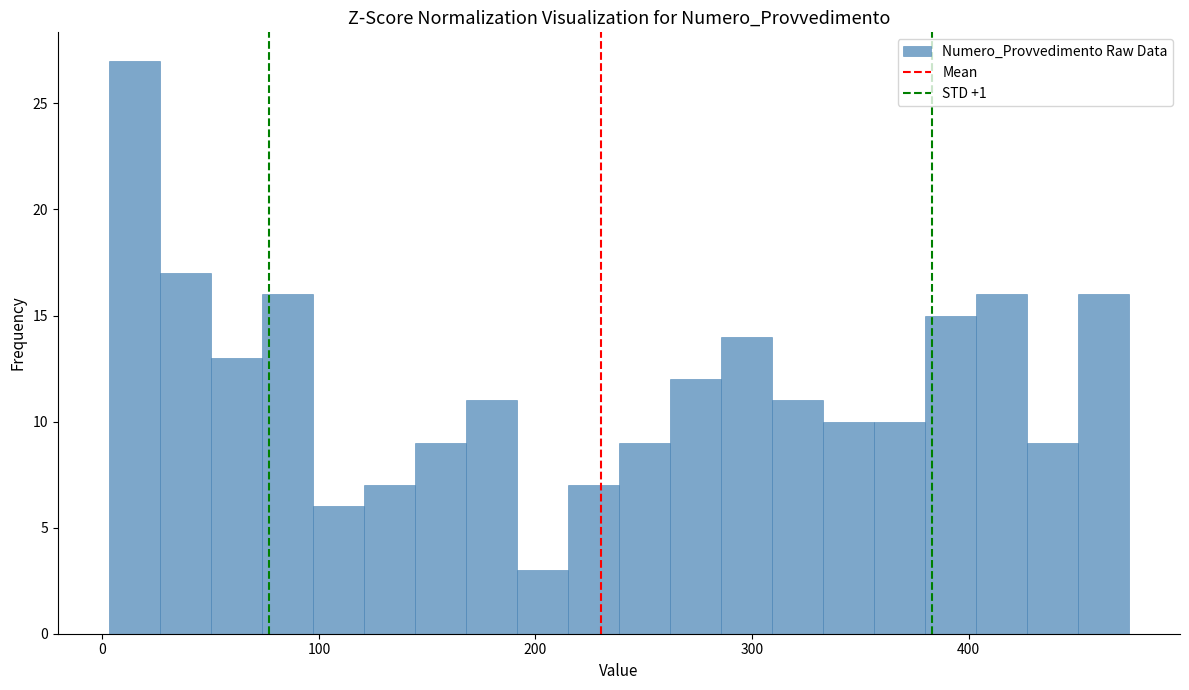

Around what value on the x-axis is the tallest bar? Give the approximate position of its centre, as read against the axis.

10